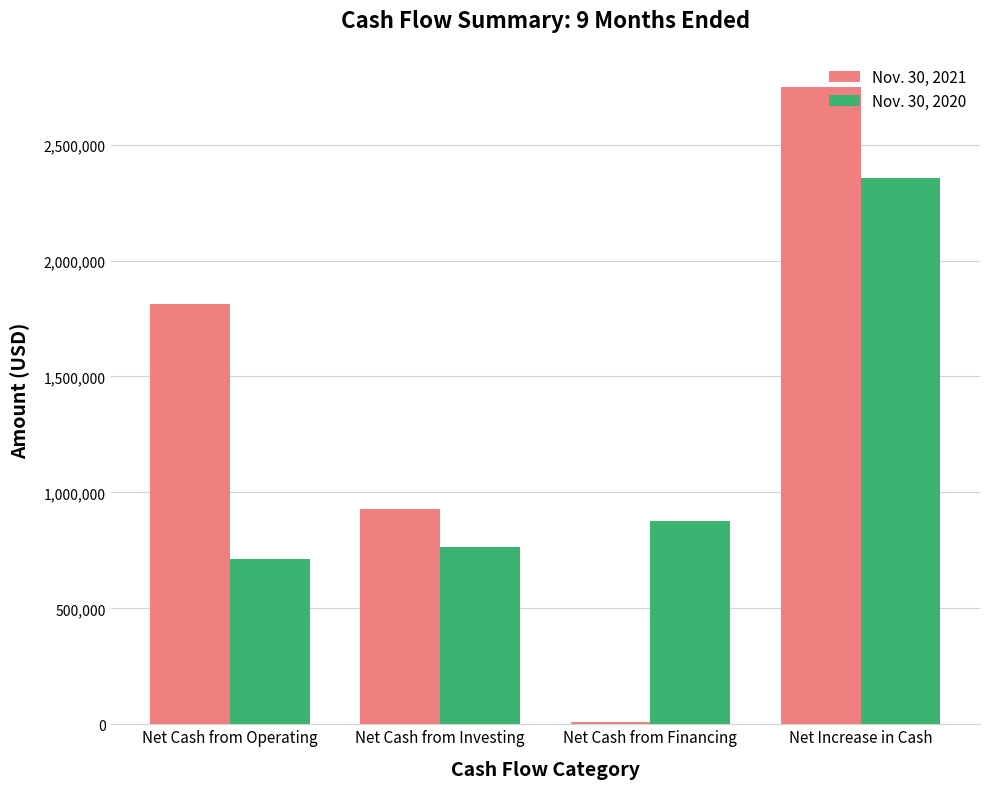

What position from the right is Net Cash from Operating?

4